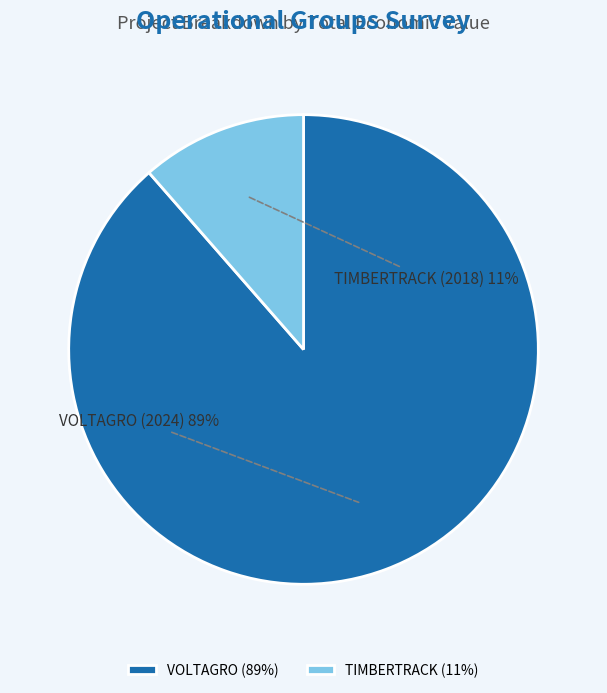

The VOLTAGRO slice represents 95% of the pie. True or false?

False